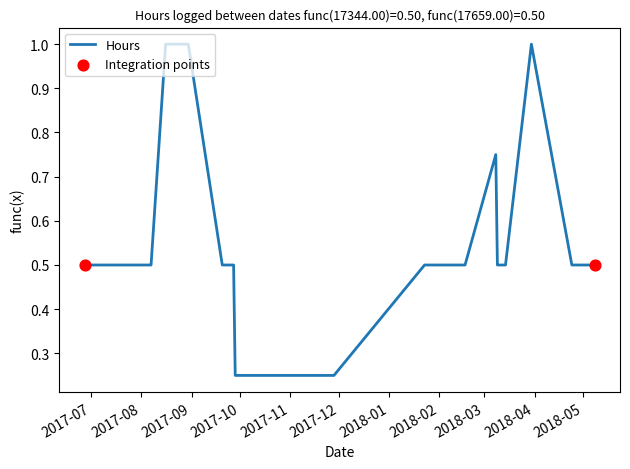

What is the maximum value shown in the chart?

1.0